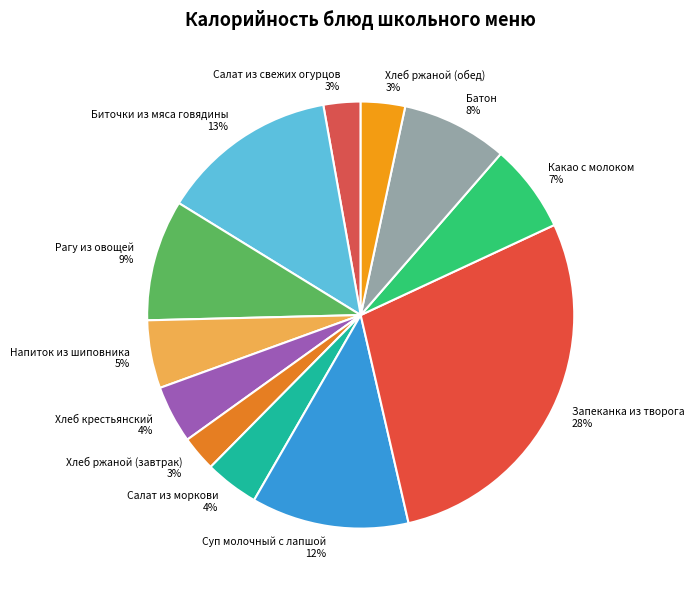

Which category has the biggest portion of the pie?

Запеканка из творога